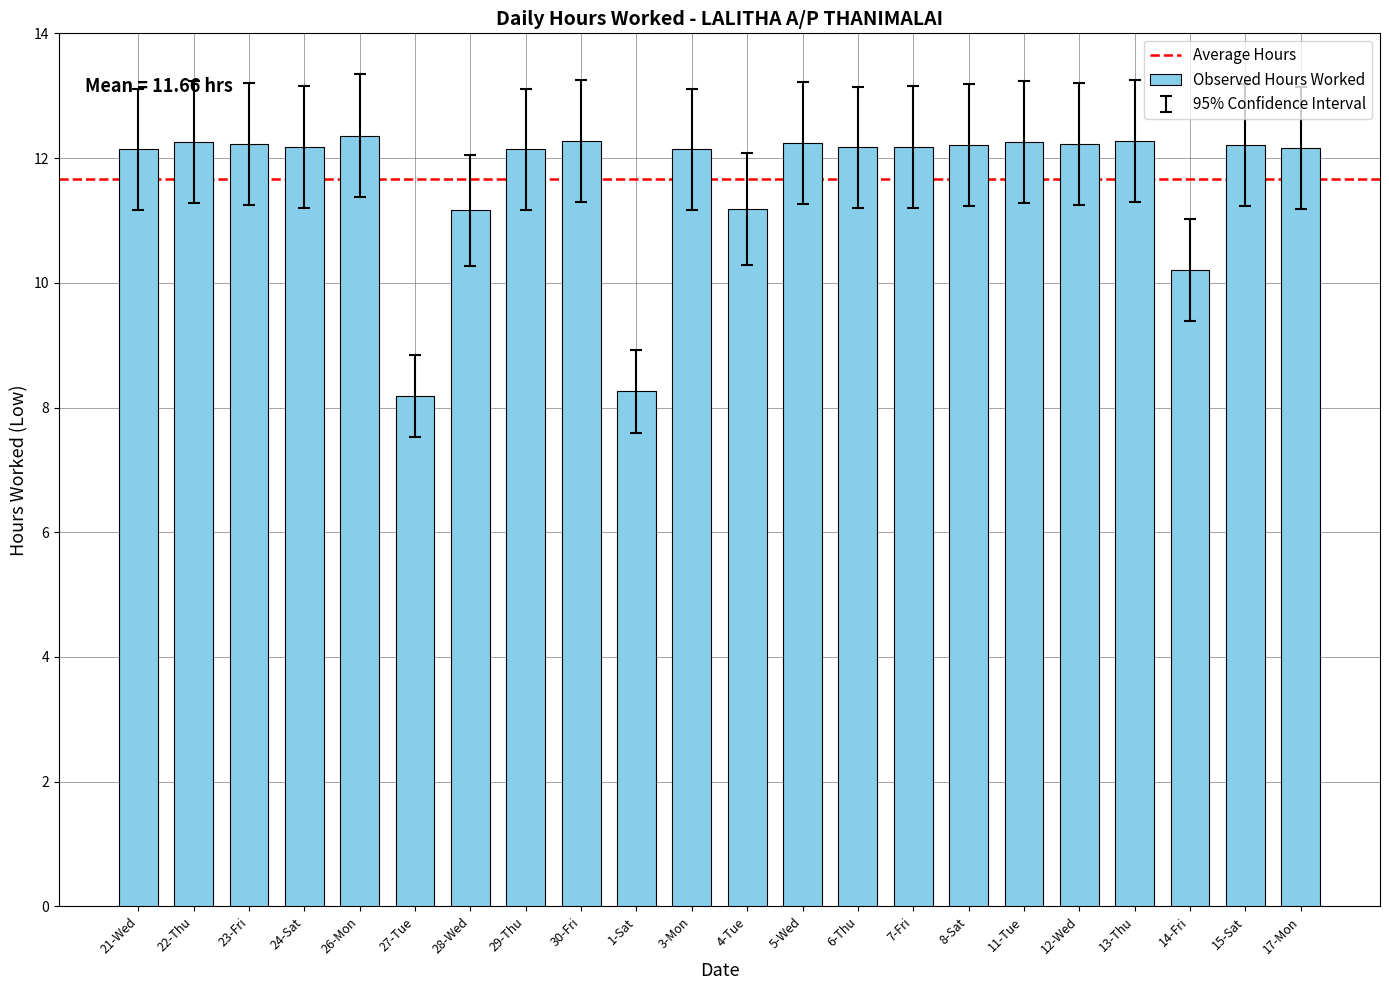

What position from the right is 23-Fri?

20